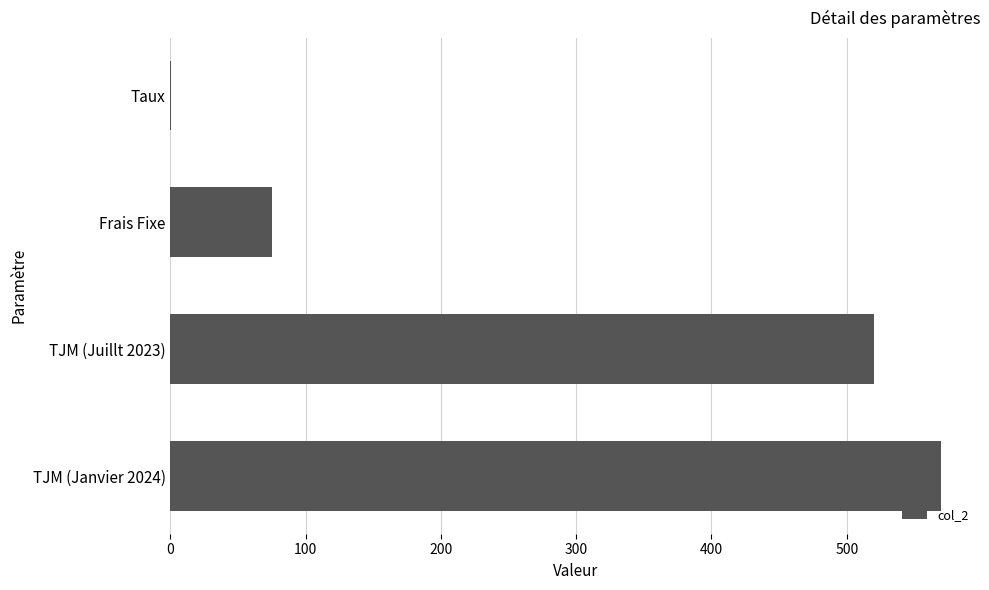

True or false: the data shows 313.9 at TJM (Juillt 2023).

False